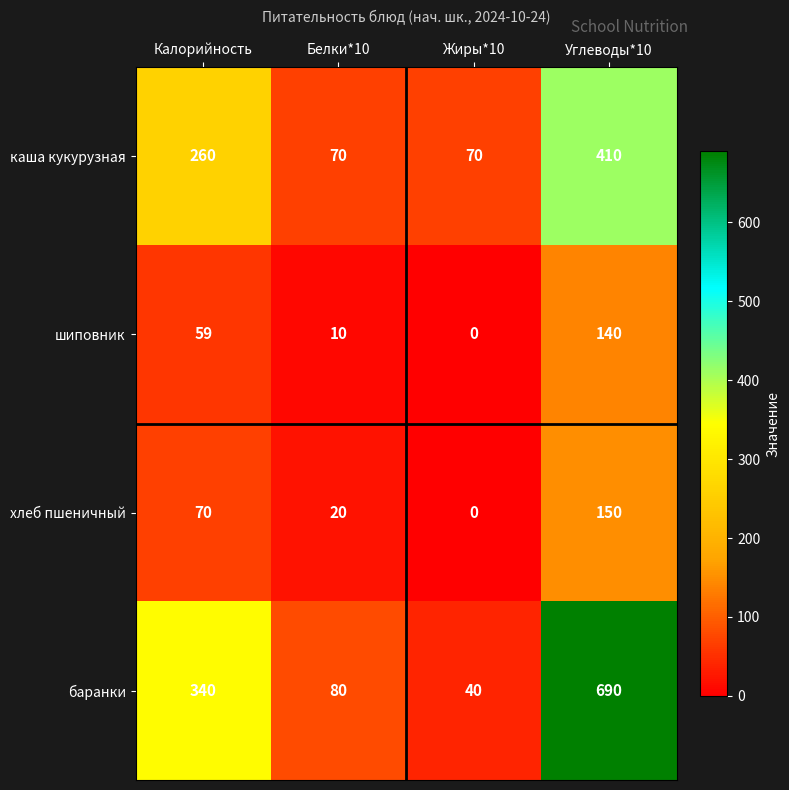

How many categories are shown in the chart?

4